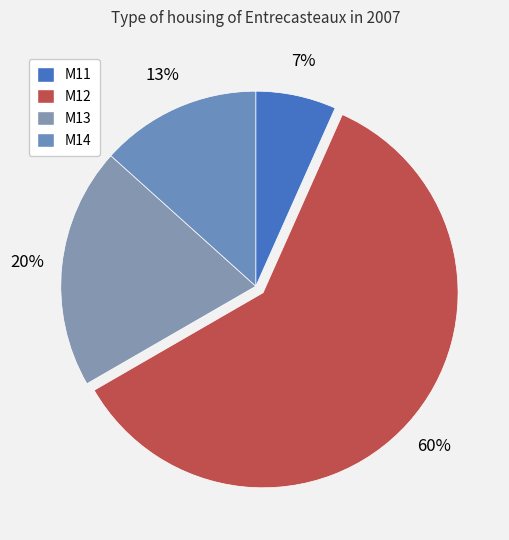

What portion of the pie excludes M13?

80.0%